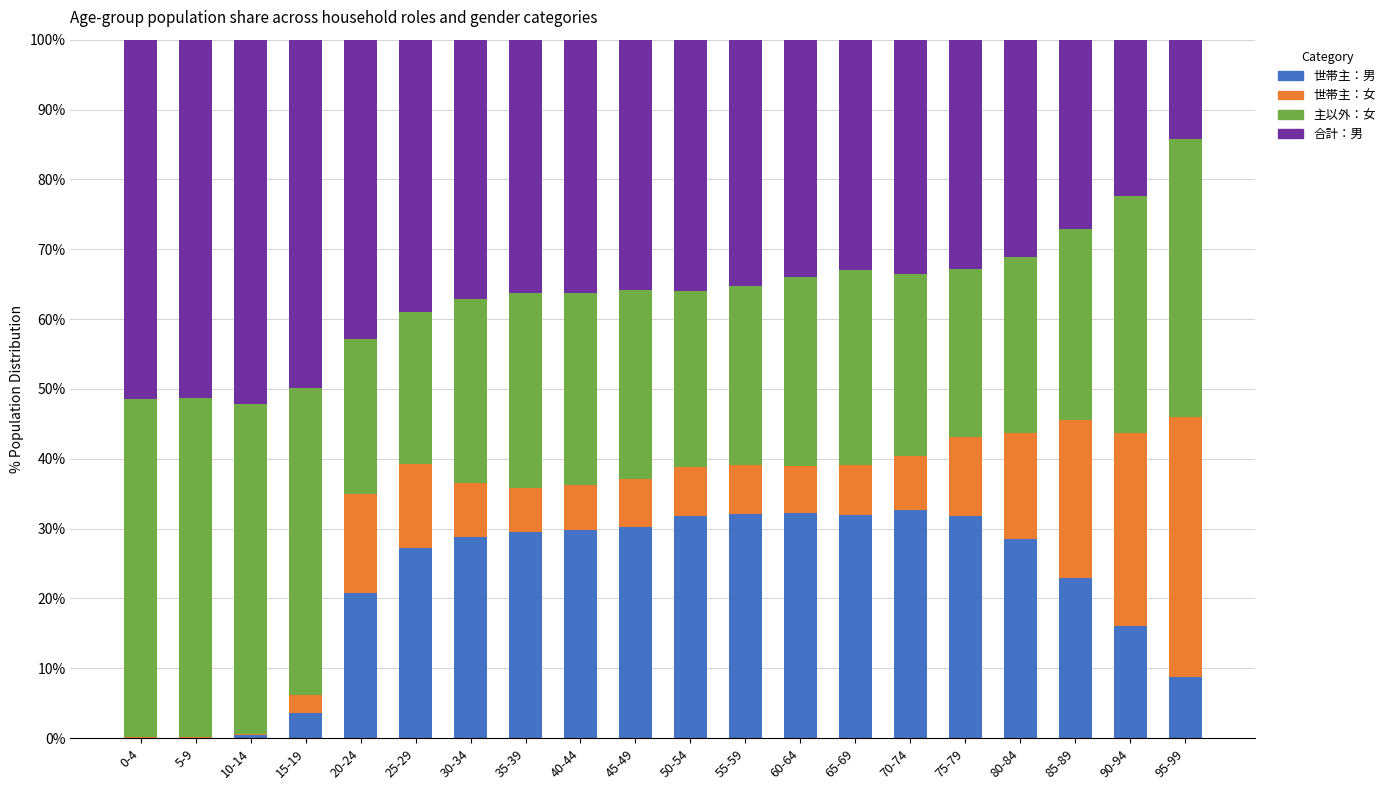

What is the total value across all series at 30-34?

100.0